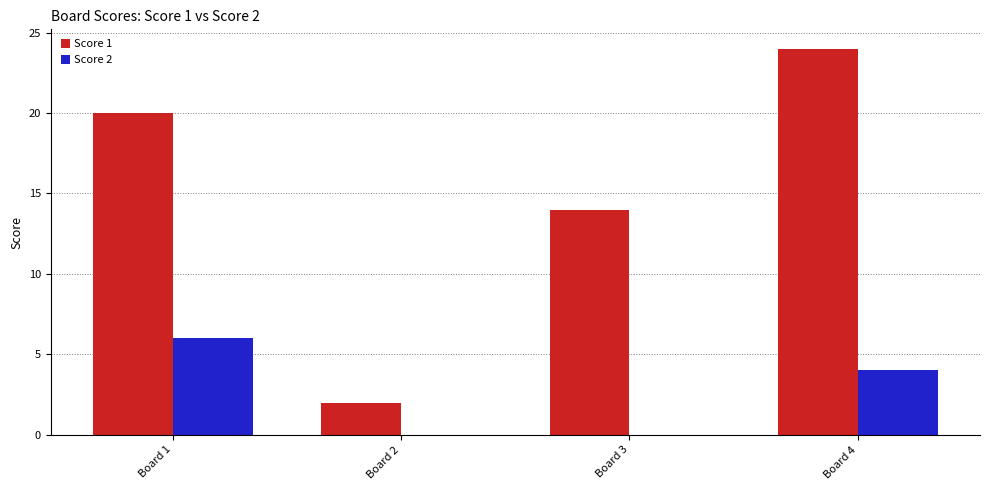

What is the sum of all Score 1 values?

60